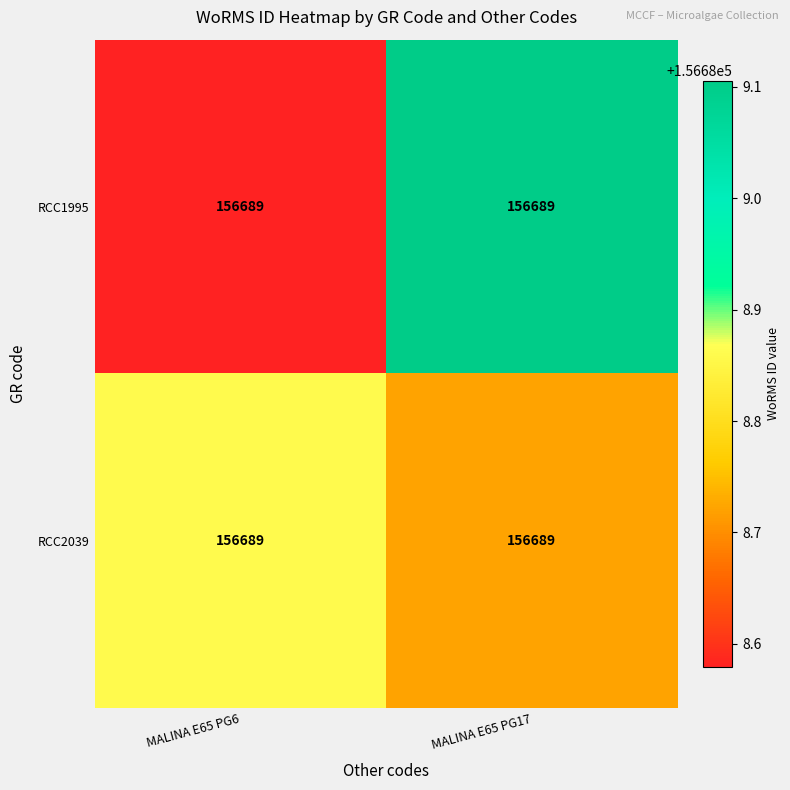

What is the difference between the highest and lowest values at MALINA E65 PG17?

0.4